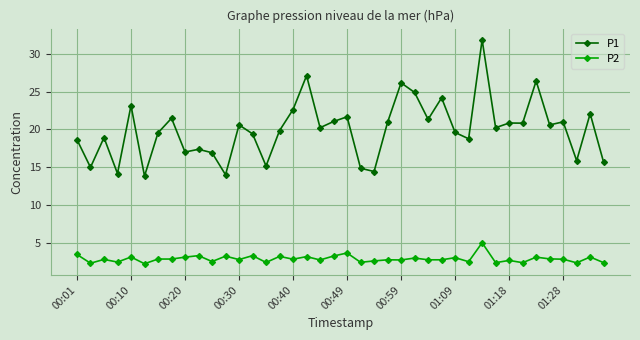

What is the average value of the P1 series?

20.0